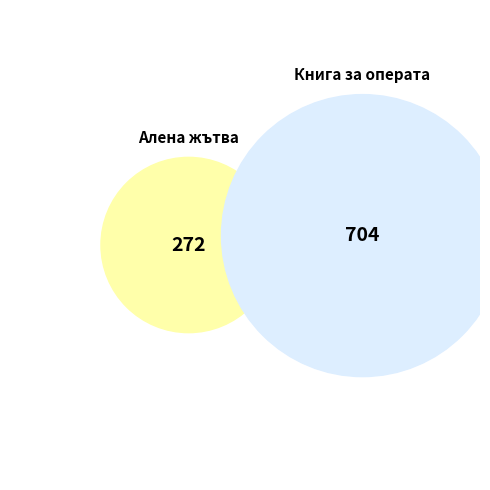

How many slices are in this pie chart?

2